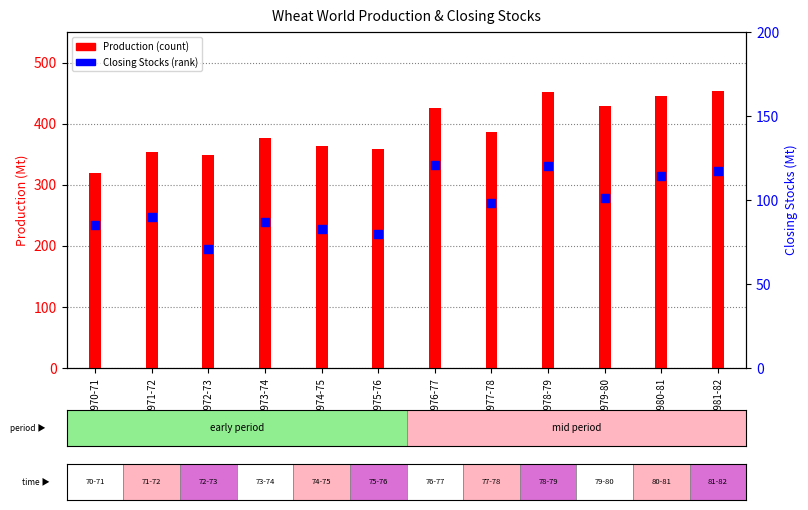

Which series reaches the maximum Y coordinate?

Production